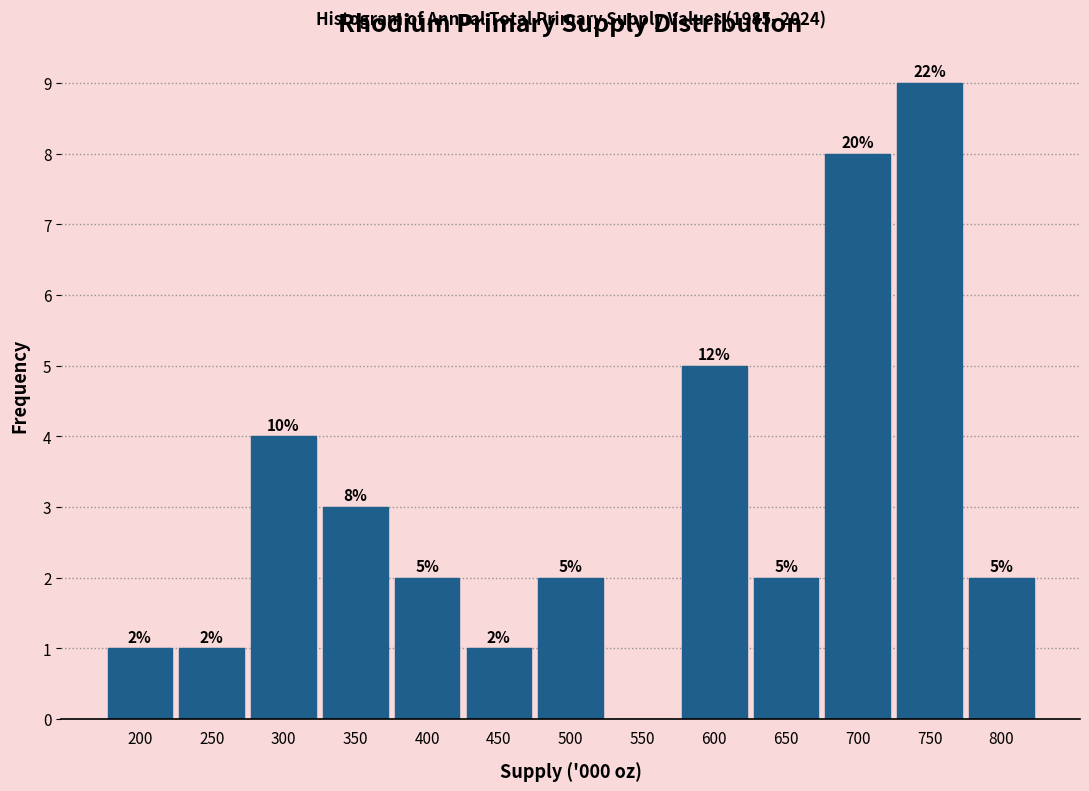

Reading left to right, list all the values displayed in this chart.

200=1	250=1	300=4	350=3	400=2	450=1	500=2	550=0	600=5	650=2	700=8	750=9	800=2